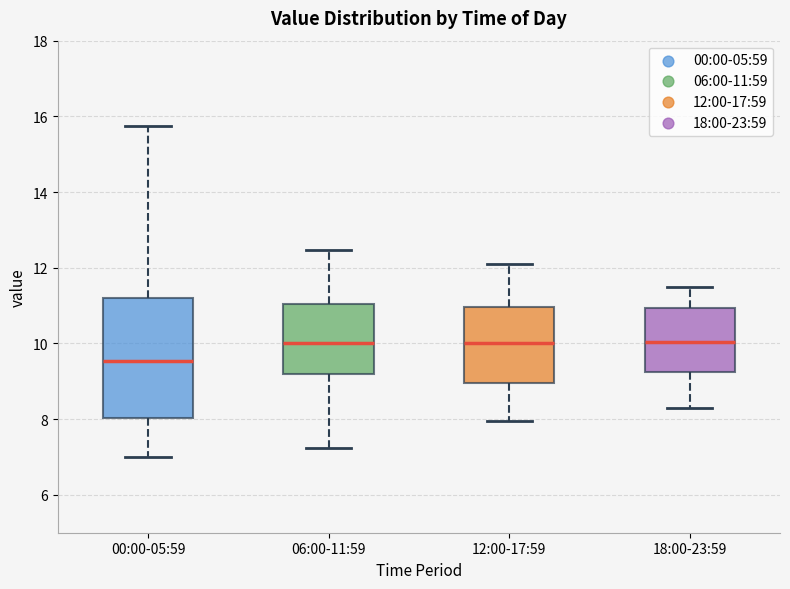

Reading left to right, transcribe this box plot: for each box, give where its median line is, the range the box spans, and where its two whiskers end, as read against the y-axis. The values are not printed on the chart, so give them approximately, as read against the axis.

00:00-05:59: median 9.6, box 8.0 to 11.2, whiskers 7.0 to 15.8
06:00-11:59: median 10.0, box 9.2 to 11.0, whiskers 7.2 to 12.4
12:00-17:59: median 10.0, box 9.0 to 11.0, whiskers 8.0 to 12.2
18:00-23:59: median 10.0, box 9.2 to 11.0, whiskers 8.4 to 11.6